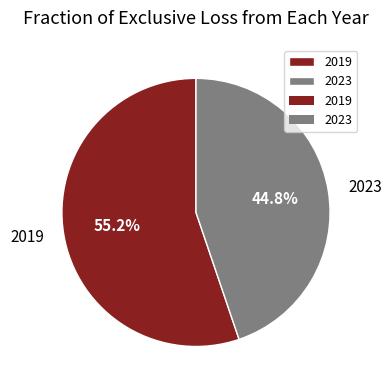

To the nearest percent, what percentage of the pie is 2019?

55%